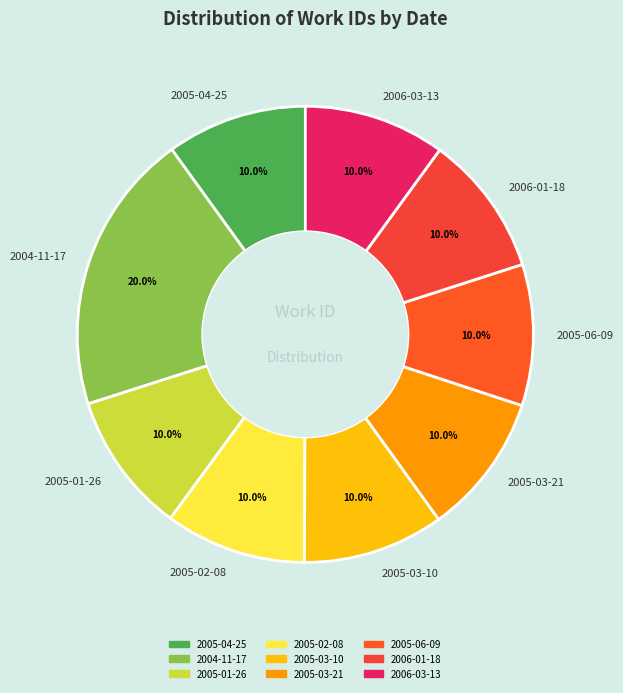

Approximately how many times larger is the value at 2005-03-10 compared to 2005-02-08?

1.0